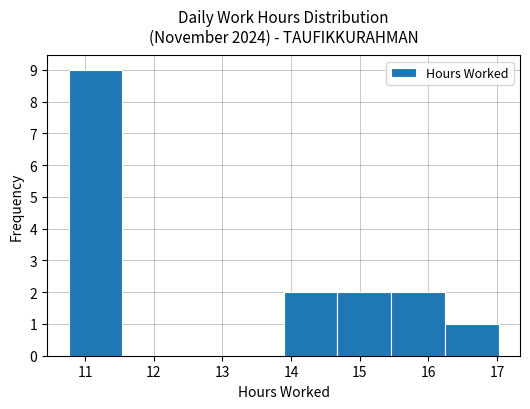

Reading left to right, list every bar in this chart as the range it spans on the x-axis followed by its height. Neither the bar edges nor the heights are printed on the chart, so give them approximately, as read against the axes.

10.8 to 11.5: 9
11.5 to 12.3: 0
12.3 to 13.1: 0
13.1 to 13.9: 0
13.9 to 14.7: 2
14.7 to 15.5: 2
15.5 to 16.2: 2
16.2 to 17.0: 1